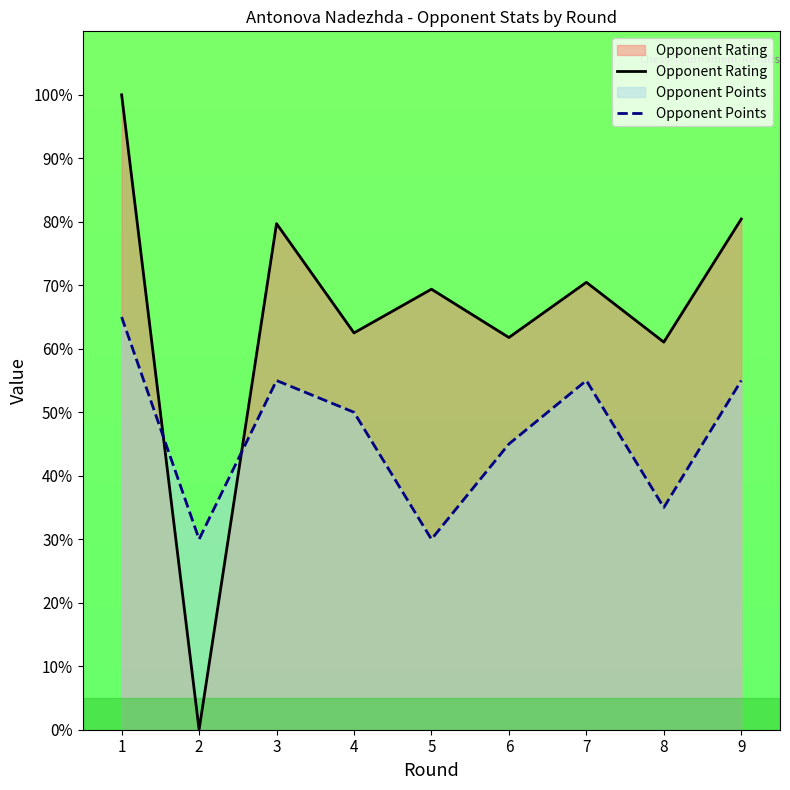

What is the average value of the Opponent Rating series?

65.0